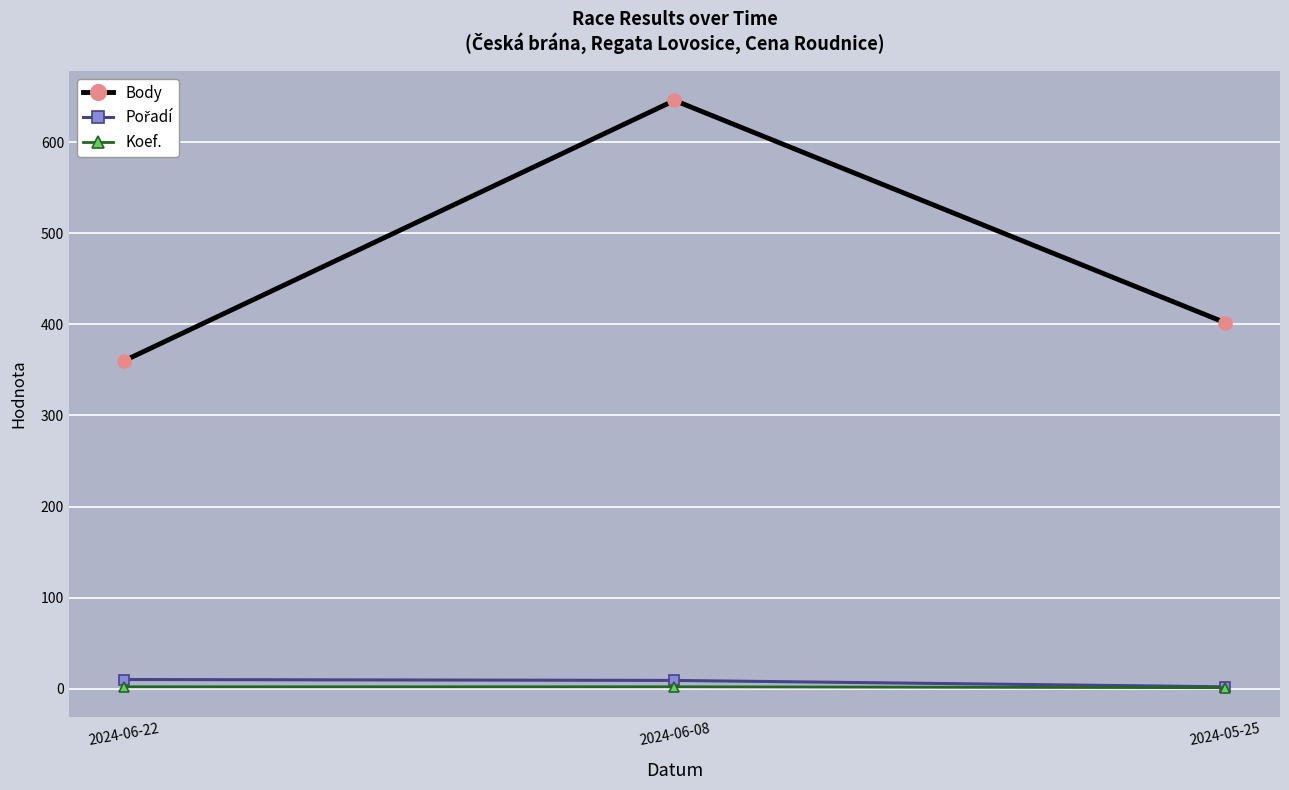

The value of Koef. at 2024-06-22 is 2. True or false?

True